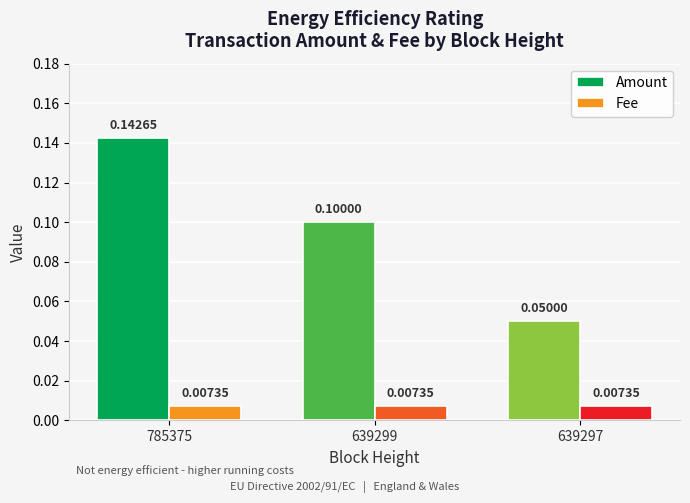

Is it true that Amount equals 0.1 at 785375?

True